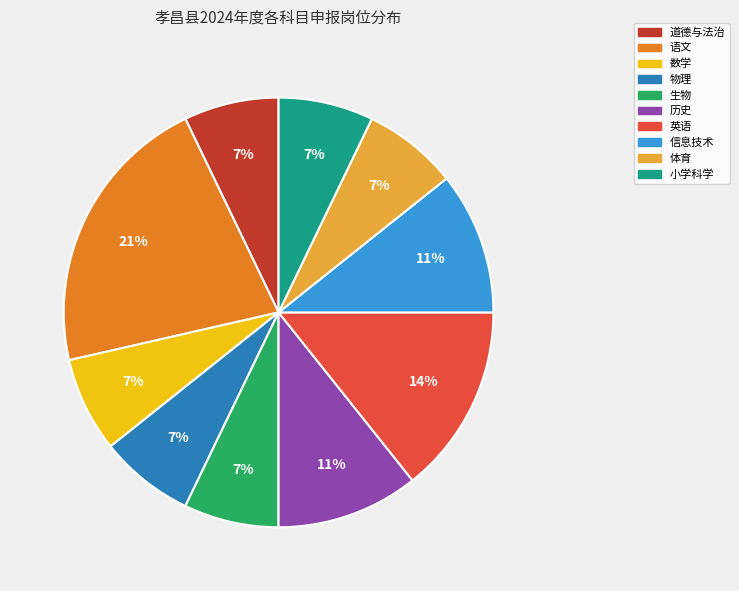

What percentage is the 英语 slice, to the nearest percent?

14%